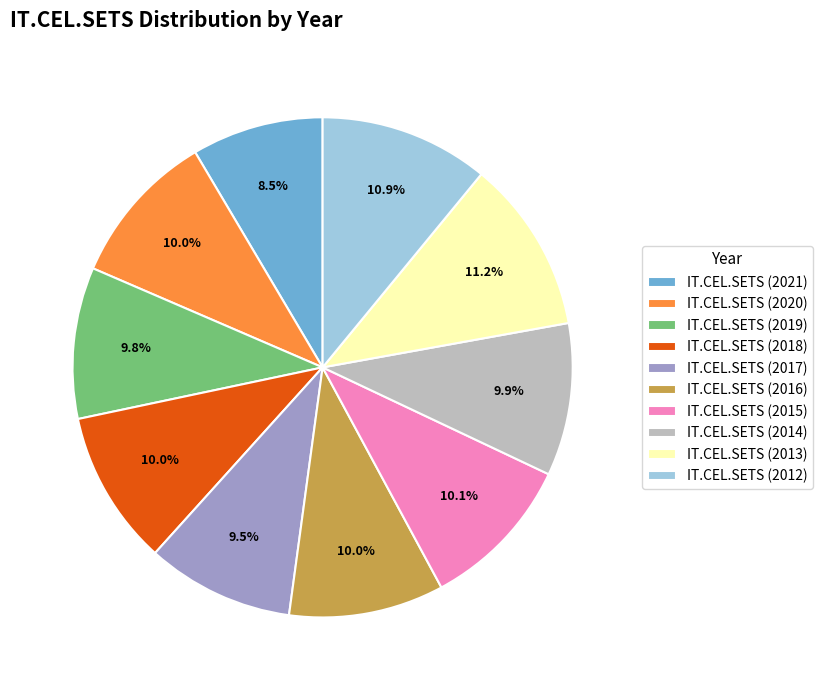

Is IT.CEL.SETS (2017) the majority of the pie?

No